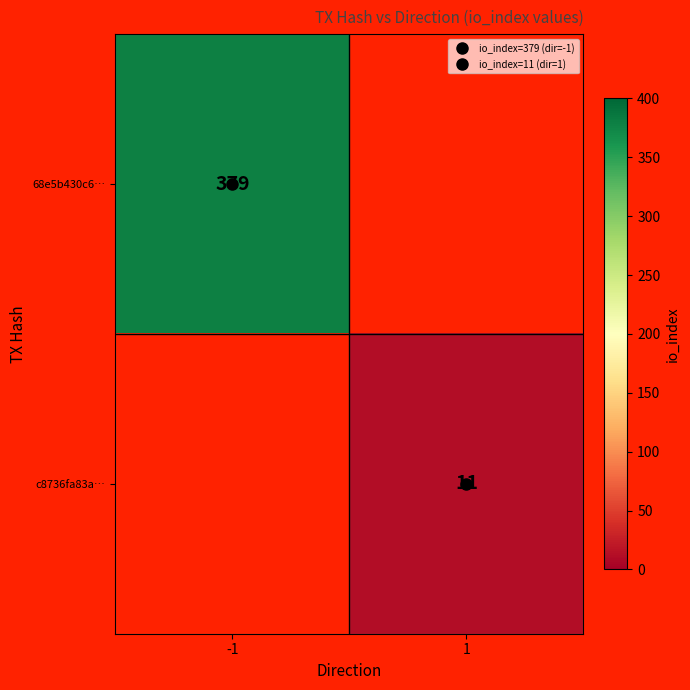

What is the maximum value shown in the chart?

379.0